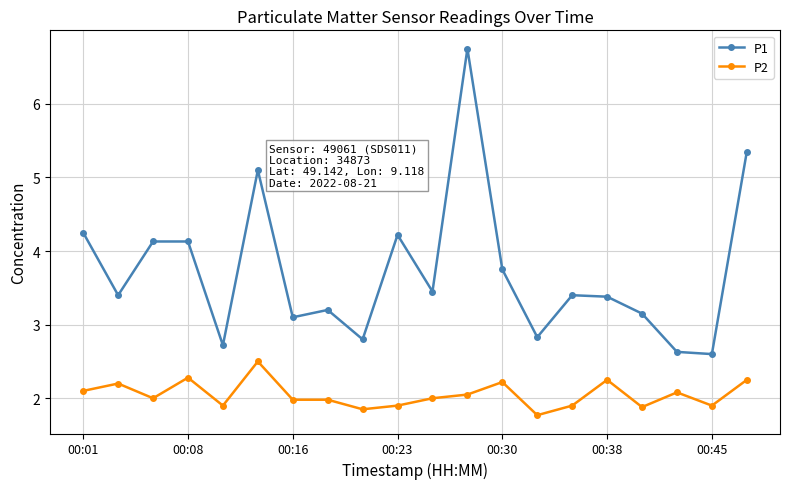

At how many categories does at least one series exceed 5?

3